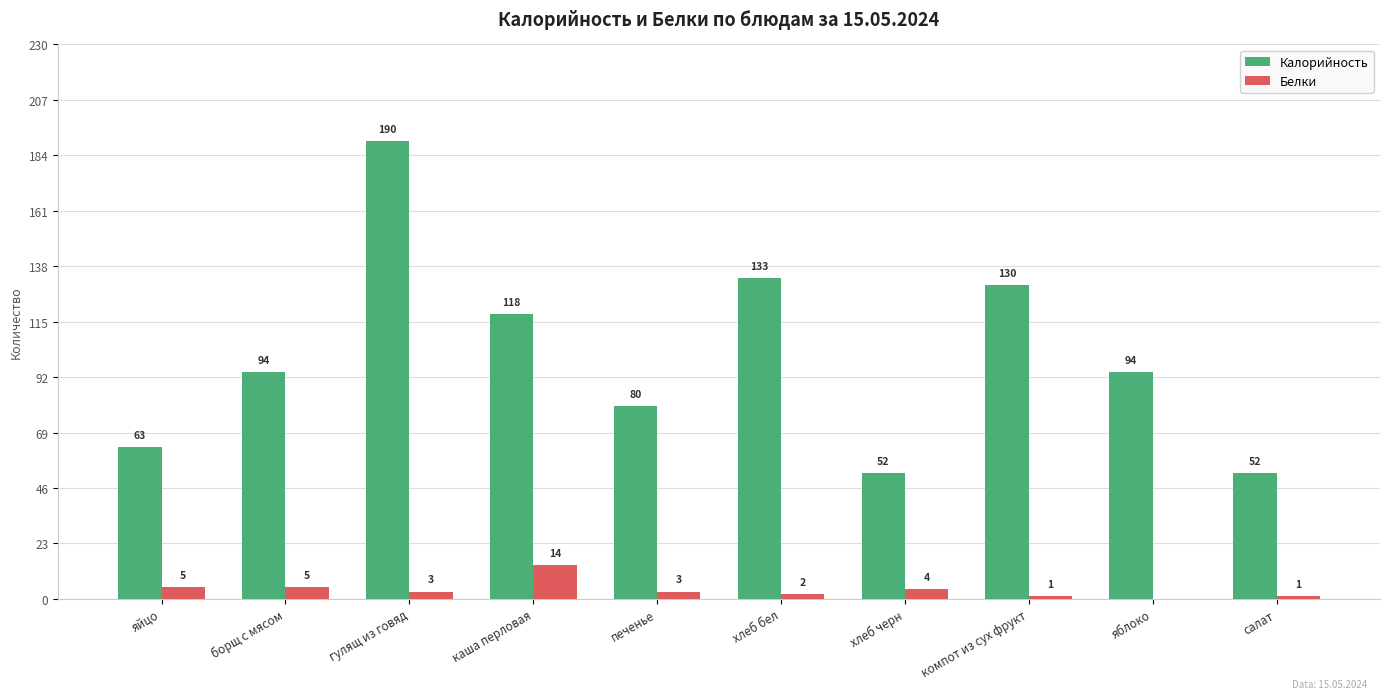

What is the sum of the Калорийность values at хлеб черн and яйцо?

115